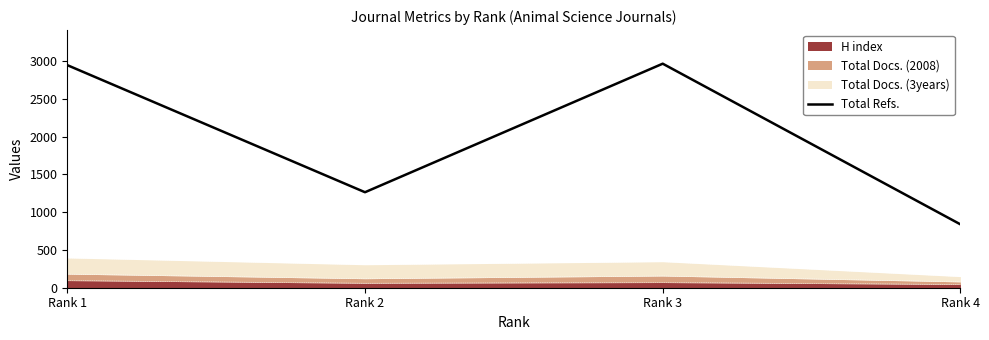

Which category has the highest value across all series?

Rank 3